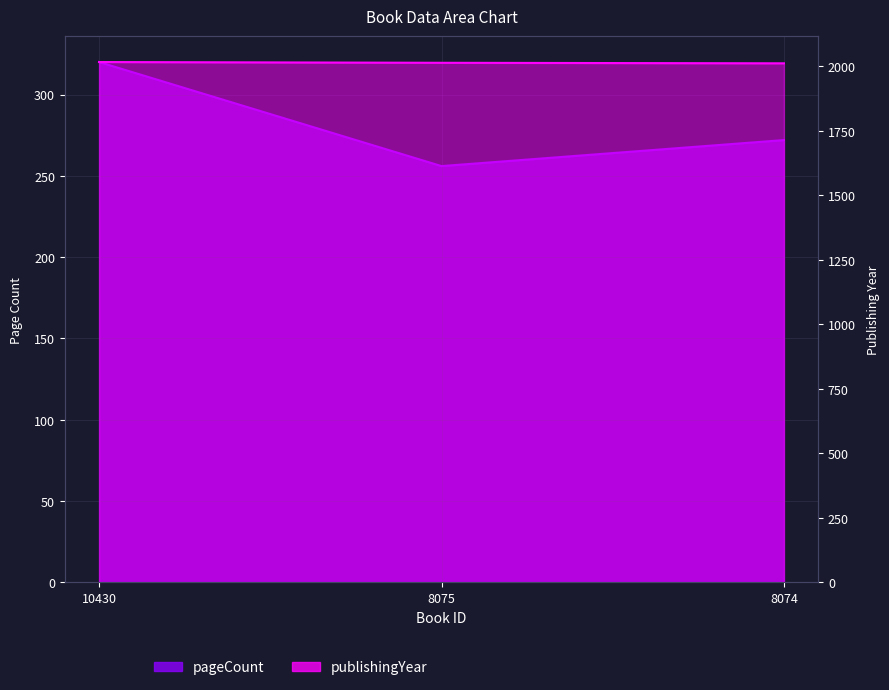

What is the value of the publishingYear point at the 3rd from the left?

2012